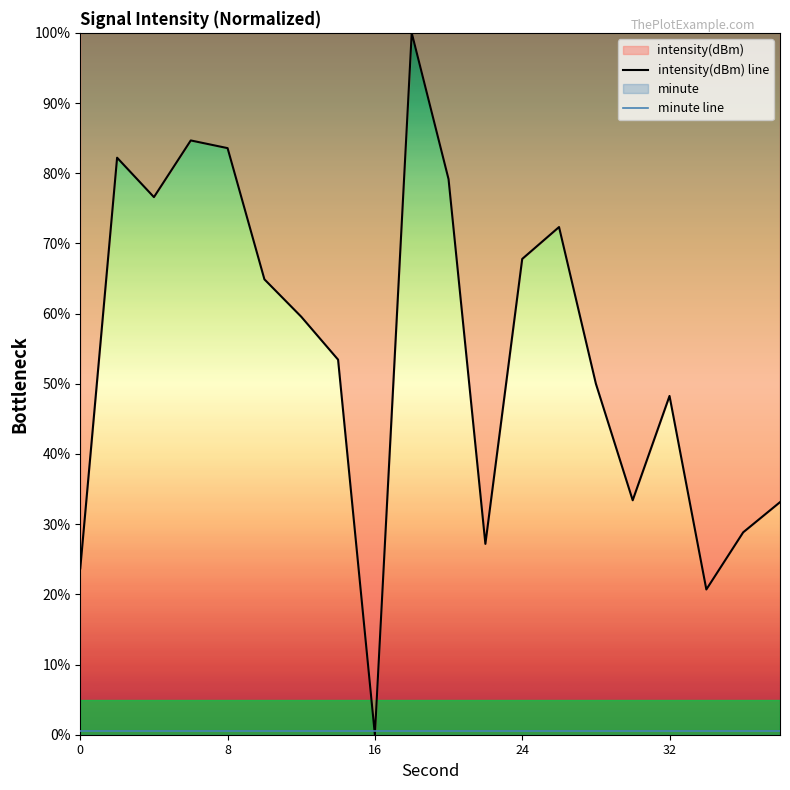

The minute line series shows 0.2 at 24. True or false?

False